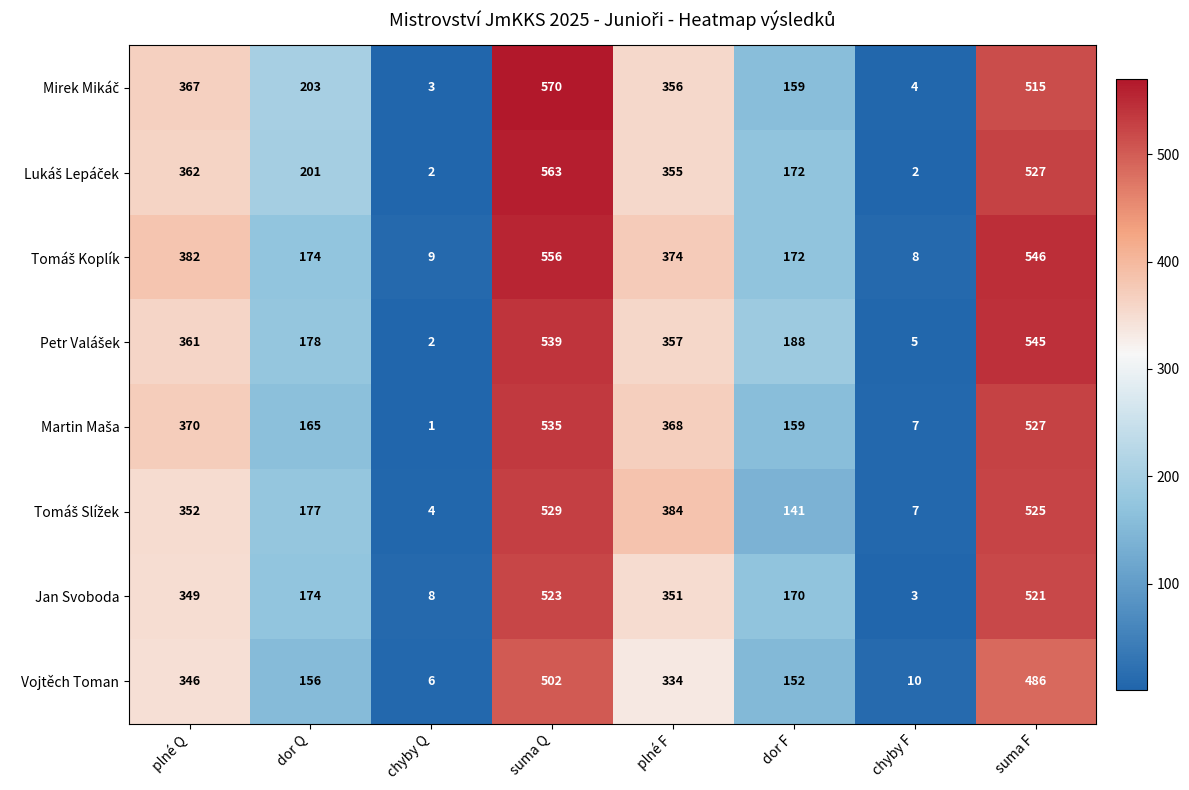

What is the difference between the highest and lowest values at chyby F?

8